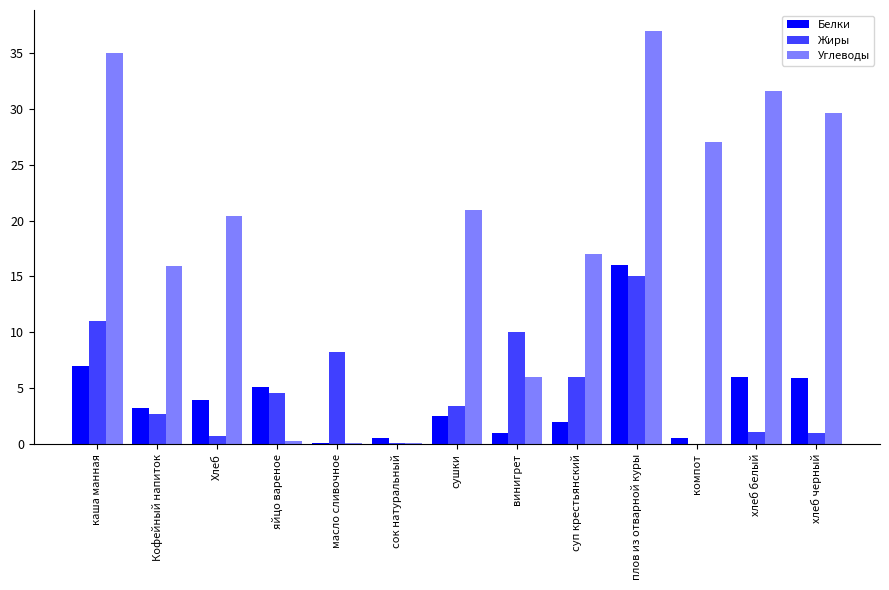

What is the spread (max minus min) of values at Кофейный напиток?

13.2